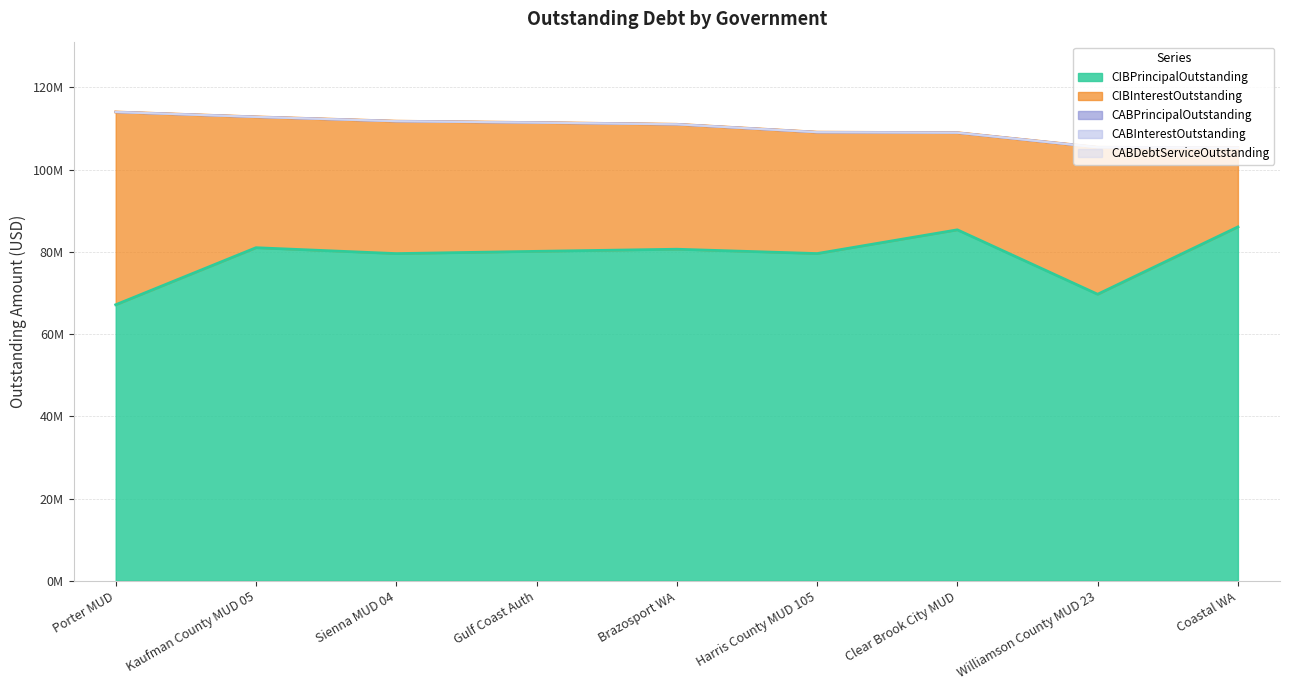

Which series has the largest range (max minus min)?

CIBInterestOutstanding